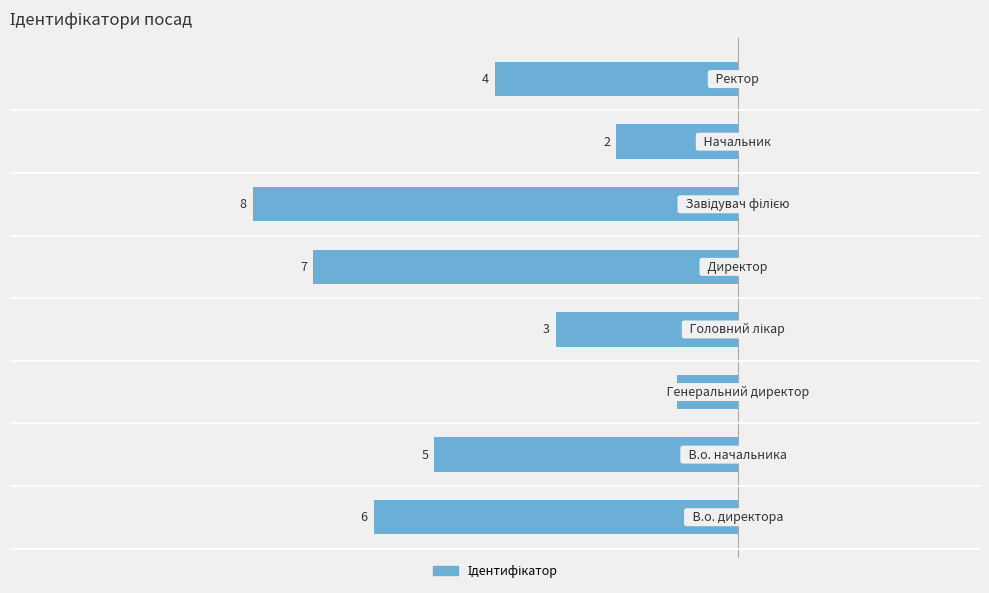

Count the values in the range -6 to -2.

5